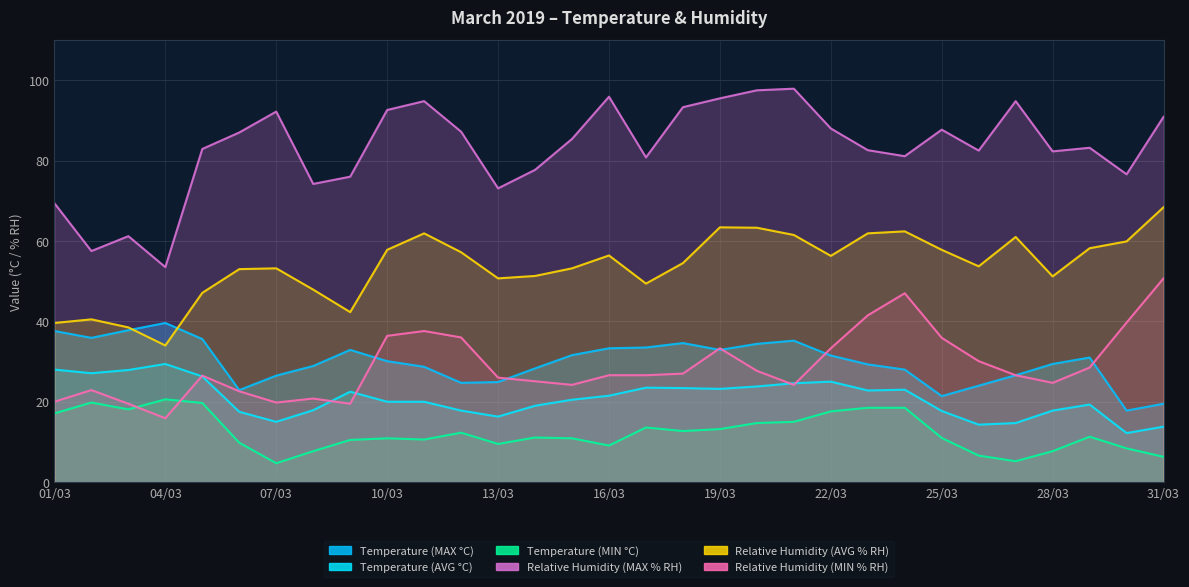

Which series has the largest total across all categories?

Relative Humidity (MAX % RH)